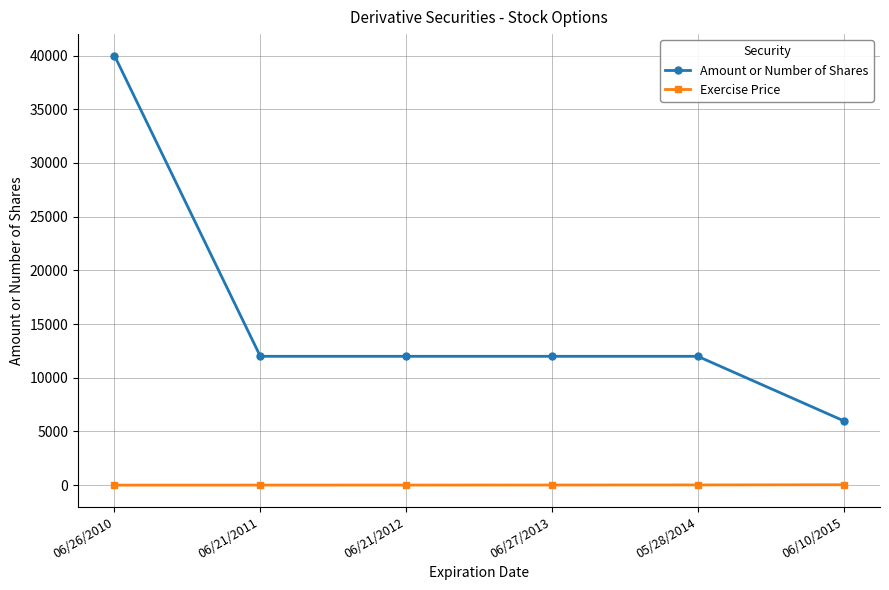

At 06/21/2011, list the series in order from smallest to largest.

Exercise Price, Amount or Number of Shares